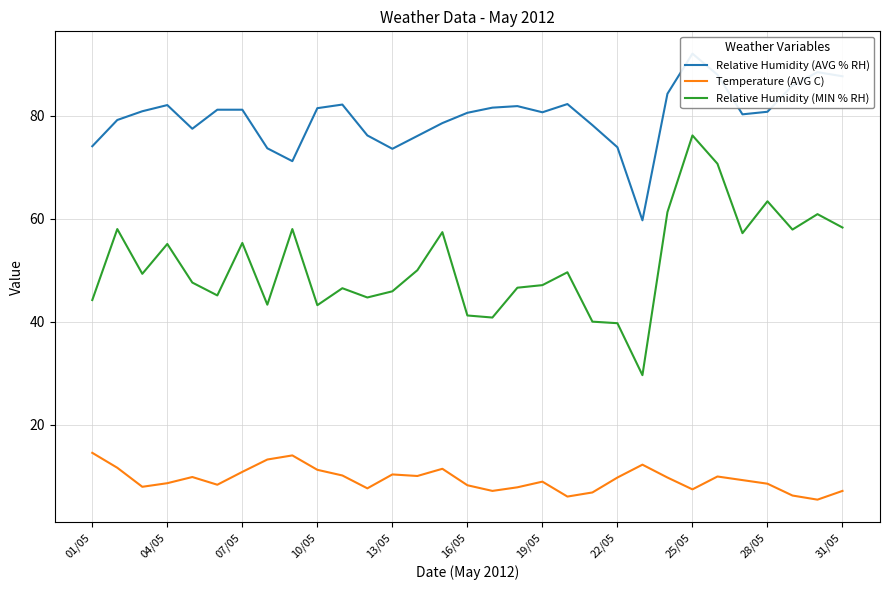

What is the highest value of the Relative Humidity (MIN % RH) series?

76.2